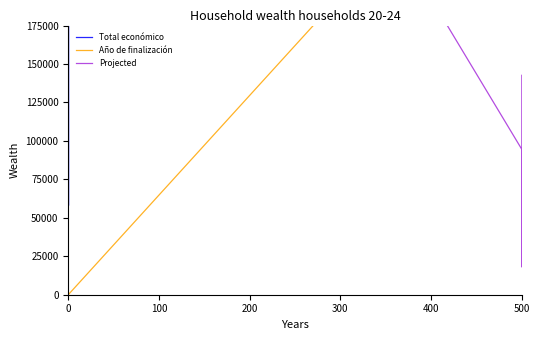

True or false: Projected and Total económico intersect in this chart.

False